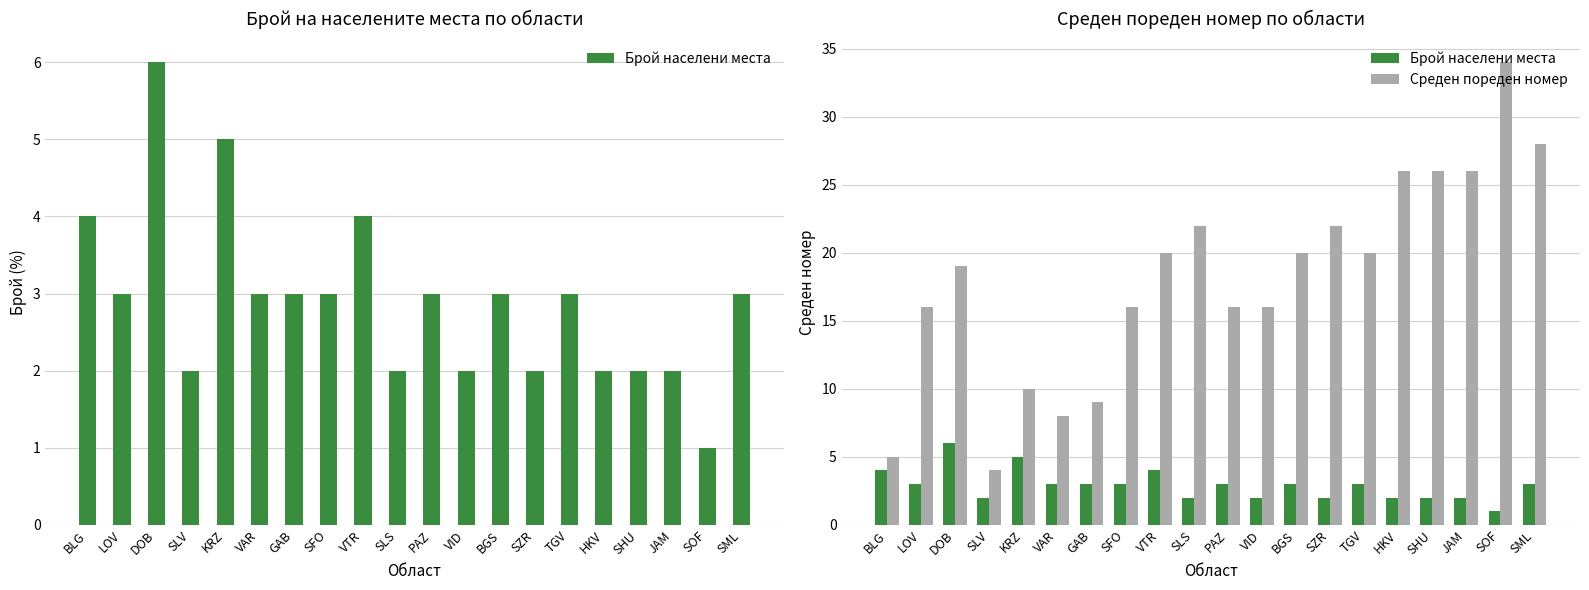

What is the sum of all Среден пореден номер values?

363